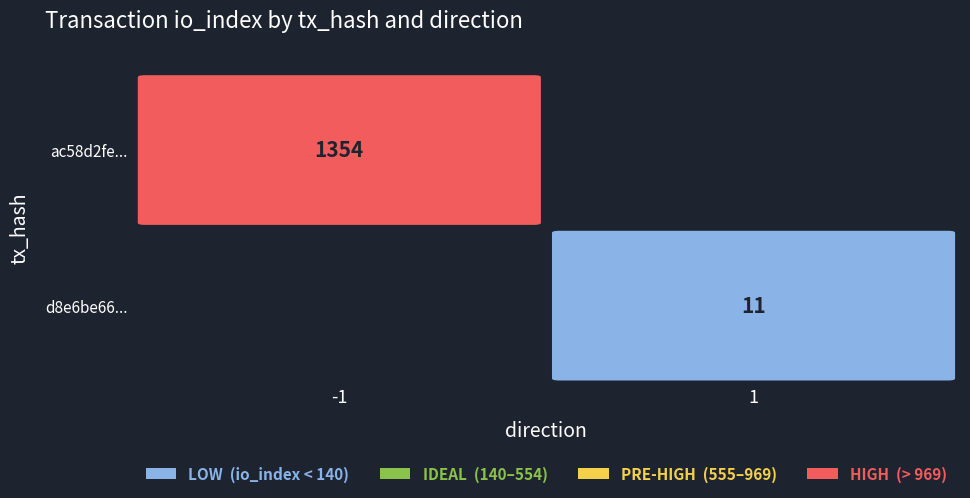

The d8e6be66ff2285a5ba45acda9f1962499a1299b series shows 11 at 1. True or false?

True